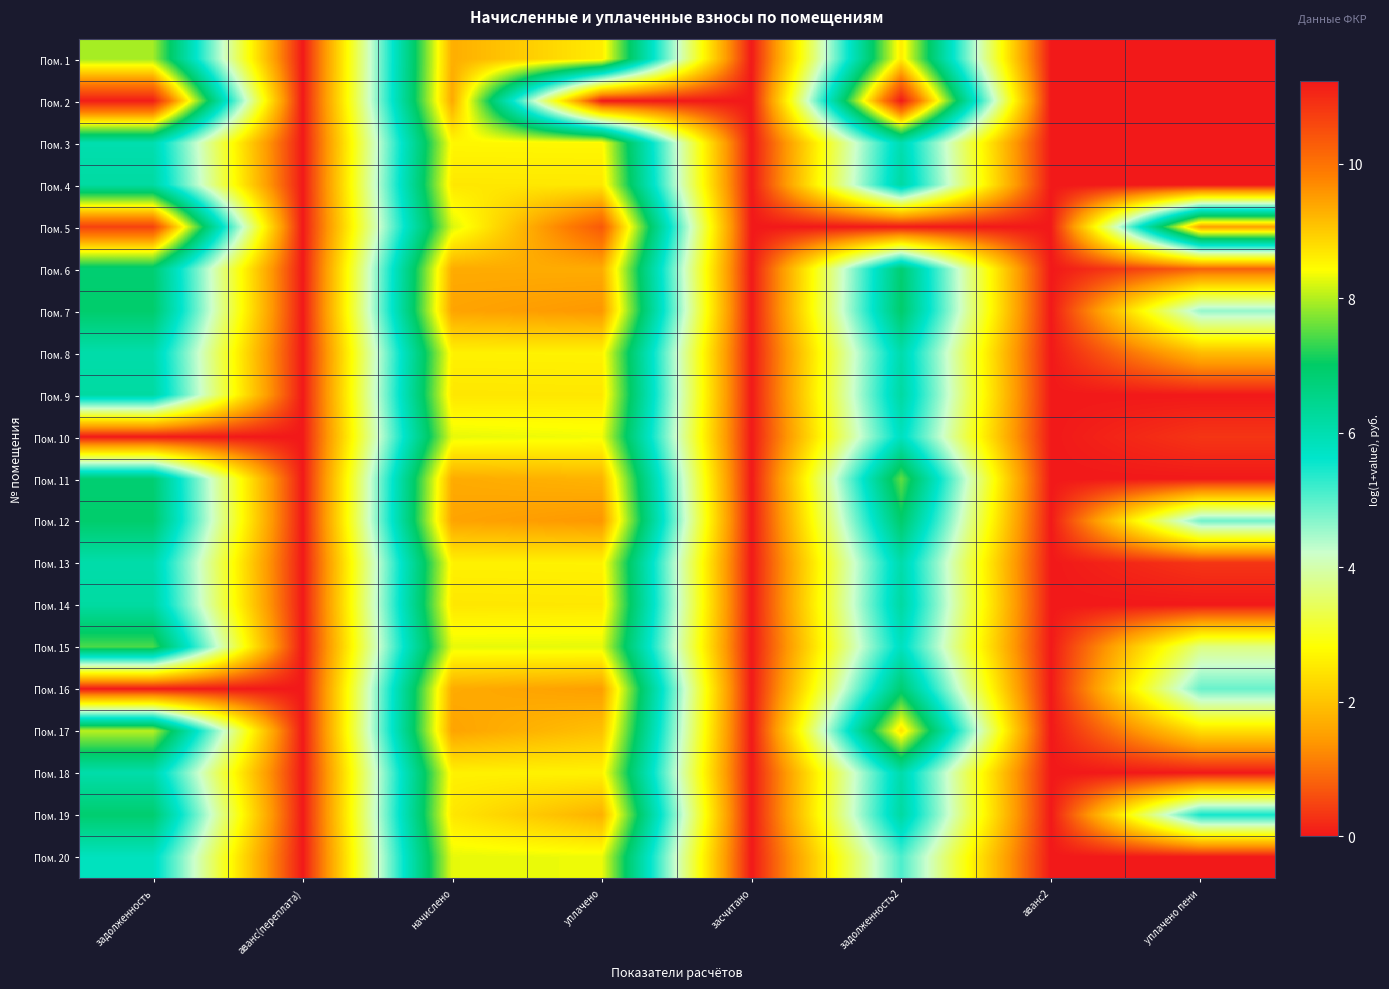

Reading right to left, list all the values displayed in this chart.

Пом. 1: уплачено пени=0.0	аванс2=0.0	задолженность2=8.6	засчитано=0.0	уплачено=8.6	начислено=9.3	аванс(переплата)=0.0	задолженность=7.9
Пом. 2: уплачено пени=0.0	аванс2=0.0	задолженность2=11.2	засчитано=0.0	уплачено=0.0	начислено=9.4	аванс(переплата)=0.0	задолженность=11.2
Пом. 3: уплачено пени=0.0	аванс2=0.0	задолженность2=6.0	засчитано=0.0	уплачено=8.5	начислено=8.5	аванс(переплата)=0.0	задолженность=6.0
Пом. 4: уплачено пени=0.0	аванс2=0.0	задолженность2=6.2	засчитано=0.0	уплачено=8.7	начислено=8.7	аванс(переплата)=0.0	задолженность=6.2
Пом. 5: уплачено пени=9.5	аванс2=0.0	задолженность2=0.0	засчитано=0.0	уплачено=10.3	начислено=8.2	аванс(переплата)=0.0	задолженность=10.7
Пом. 6: уплачено пени=0.8	аванс2=0.0	задолженность2=6.8	засчитано=0.0	уплачено=9.3	начислено=9.3	аванс(переплата)=0.0	задолженность=6.8
Пом. 7: уплачено пени=4.6	аванс2=0.0	задолженность2=6.9	засчитано=0.0	уплачено=9.5	начислено=9.4	аванс(переплата)=0.0	задолженность=6.9
Пом. 8: уплачено пени=1.9	аванс2=0.0	задолженность2=6.1	засчитано=0.0	уплачено=8.5	начислено=8.6	аванс(переплата)=0.0	задолженность=6.1
Пом. 9: уплачено пени=0.0	аванс2=0.0	задолженность2=6.2	засчитано=0.0	уплачено=8.7	начислено=8.7	аванс(переплата)=0.0	задолженность=6.2
Пом. 10: уплачено пени=0.3	аванс2=0.0	задолженность2=5.8	засчитано=0.0	уплачено=8.4	начислено=8.3	аванс(переплата)=0.0	задолженность=0.0
Пом. 11: уплачено пени=0.0	аванс2=0.0	задолженность2=7.5	засчитано=0.0	уплачено=9.2	начислено=9.3	аванс(переплата)=0.0	задолженность=6.9
Пом. 12: уплачено пени=4.8	аванс2=0.0	задолженность2=6.9	засчитано=0.0	уплачено=9.5	начислено=9.4	аванс(переплата)=0.0	задолженность=6.9
Пом. 13: уплачено пени=0.3	аванс2=0.0	задолженность2=6.1	засчитано=0.0	уплачено=8.5	начислено=8.6	аванс(переплата)=0.0	задолженность=6.1
Пом. 14: уплачено пени=0.0	аванс2=0.0	задолженность2=6.2	засчитано=0.0	уплачено=8.7	начислено=8.7	аванс(переплата)=0.0	задолженность=6.2
Пом. 15: уплачено пени=3.7	аванс2=0.0	задолженность2=5.8	засчитано=0.0	уплачено=8.3	начислено=8.3	аванс(переплата)=0.0	задолженность=7.4
Пом. 16: уплачено пени=4.9	аванс2=0.0	задолженность2=6.8	засчитано=0.0	уплачено=9.5	начислено=9.3	аванс(переплата)=0.0	задолженность=0.0
Пом. 17: уплачено пени=2.4	аванс2=0.0	задолженность2=8.7	засчитано=0.0	уплачено=9.1	начислено=9.4	аванс(переплата)=0.0	задолженность=8.0
Пом. 18: уплачено пени=0.0	аванс2=0.0	задолженность2=6.1	засчитано=0.0	уплачено=8.5	начислено=8.6	аванс(переплата)=0.0	задолженность=6.1
Пом. 19: уплачено пени=5.5	аванс2=0.0	задолженность2=6.2	засчитано=0.0	уплачено=9.3	начислено=8.7	аванс(переплата)=0.0	задолженность=6.9
Пом. 20: уплачено пени=0.0	аванс2=0.0	задолженность2=5.1	засчитано=0.0	уплачено=8.3	начислено=8.3	аванс(переплата)=0.0	задолженность=5.8